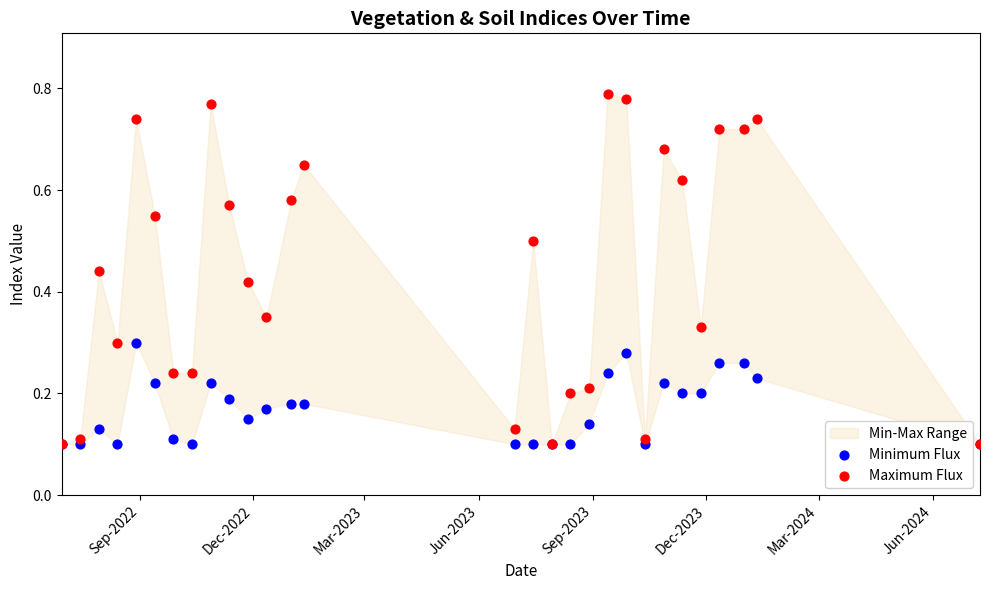

Which series contains the lowest Y value?

Minimum Flux